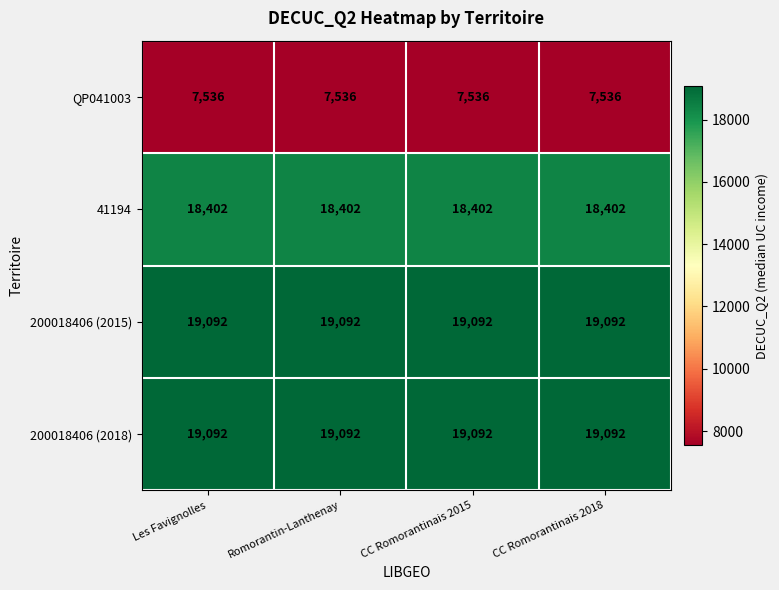

What is the sum of all QP041003 values?

30144